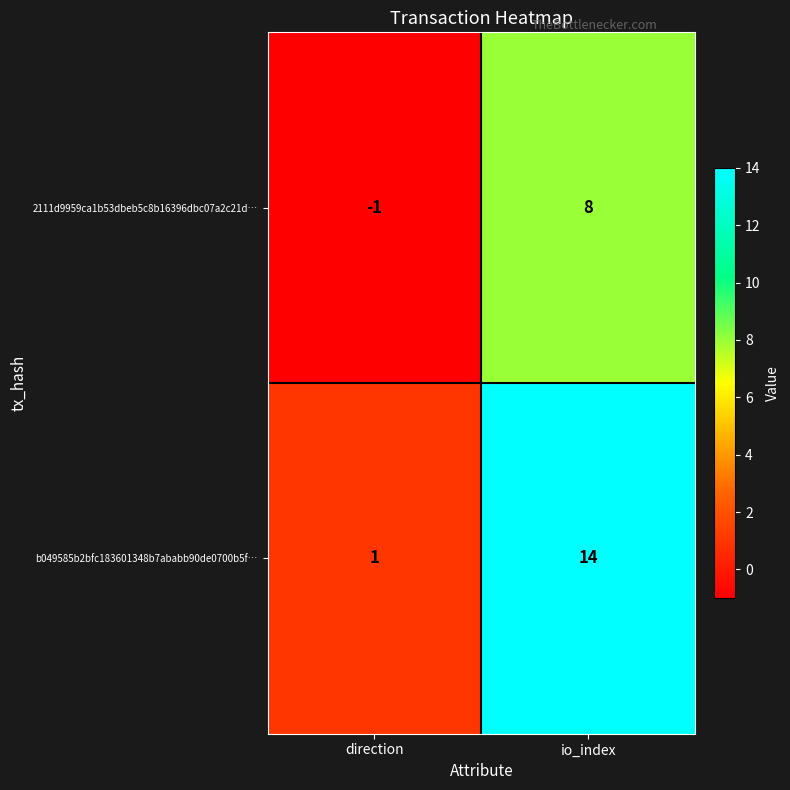

Reading right to left, transcribe all the data shown in this chart.

2111d9959ca1b53dbeb5c8b16396dbc07a2c21d…: io_index=8	direction=-1
b049585b2bfc183601348b7ababb90de0700b5f…: io_index=14	direction=1